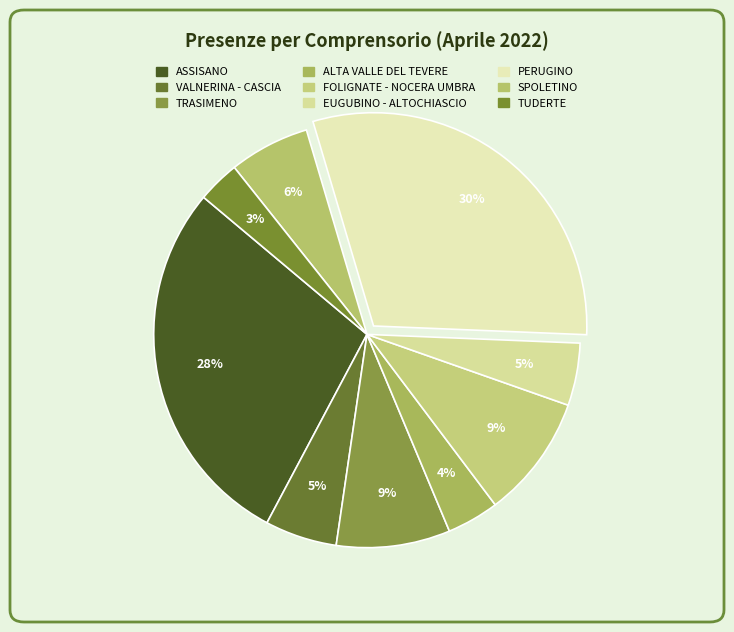

How many slices are in this pie chart?

9